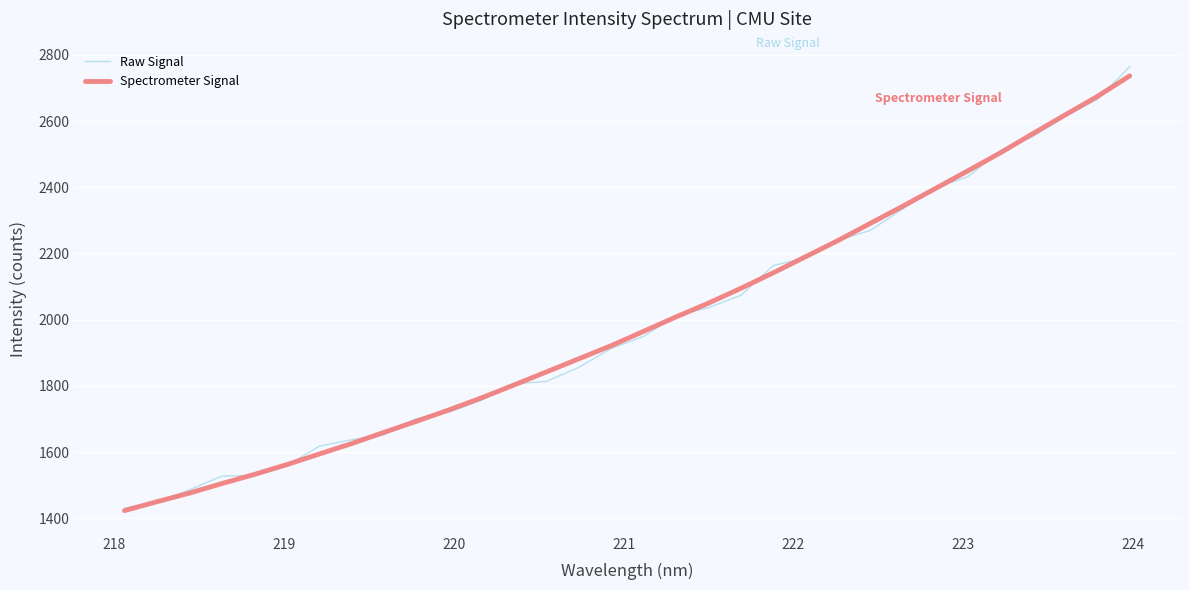

Which series has the widest spread of values?

Raw Signal